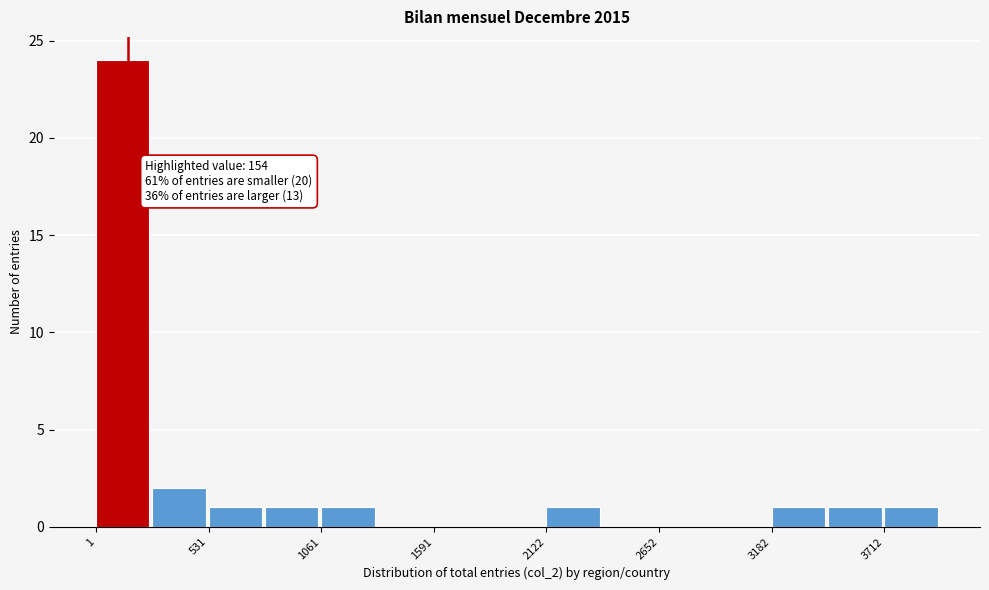

Around what value on the x-axis is the tallest bar? Give the approximate position of its centre, as read against the axis.

100